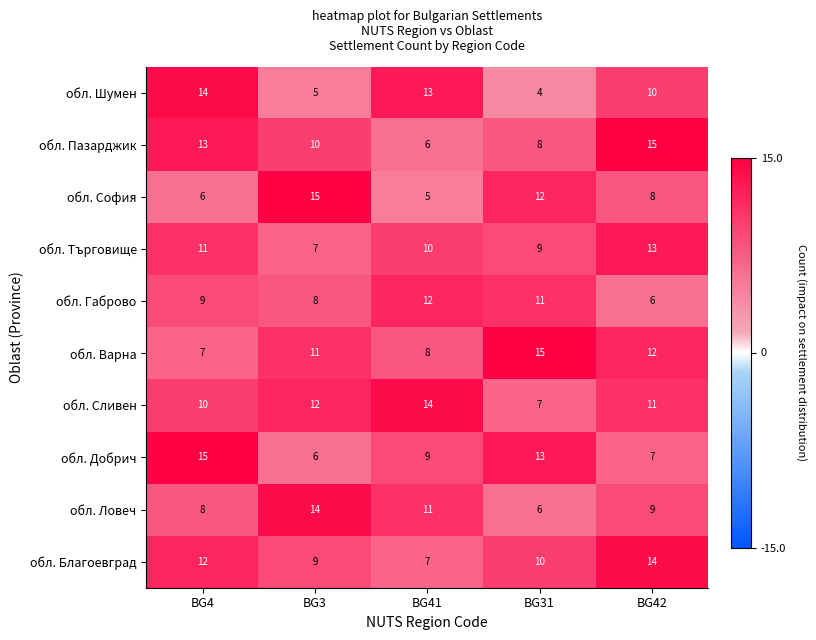

Where is обл. Добрич nearest to the value 10?

BG41